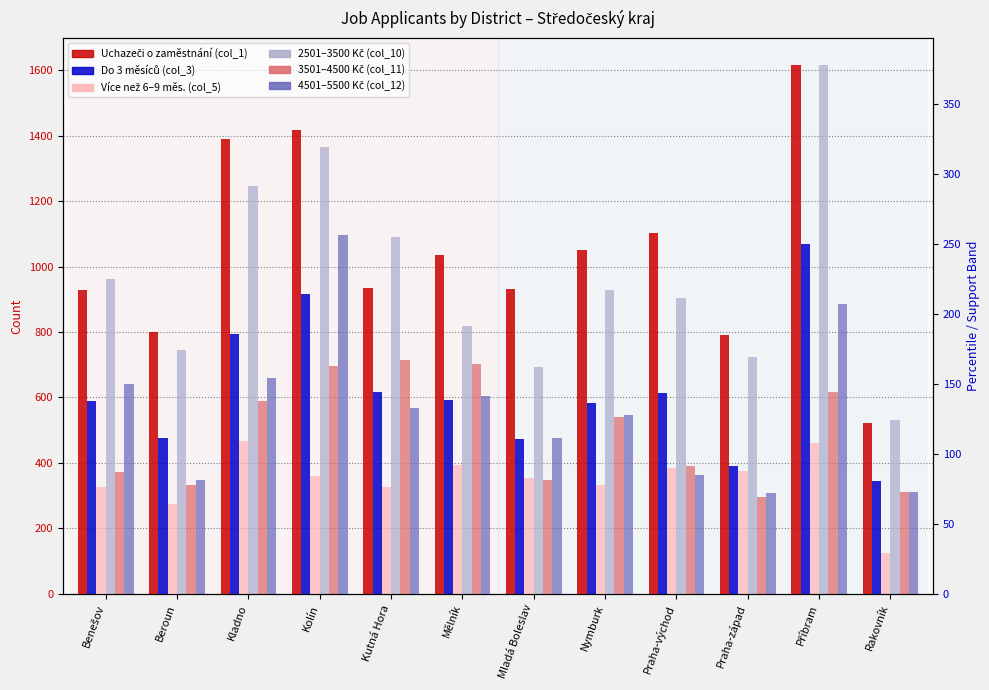

Read the Uchazeči o zaměstnání (col_1) value at Rakovník.

523